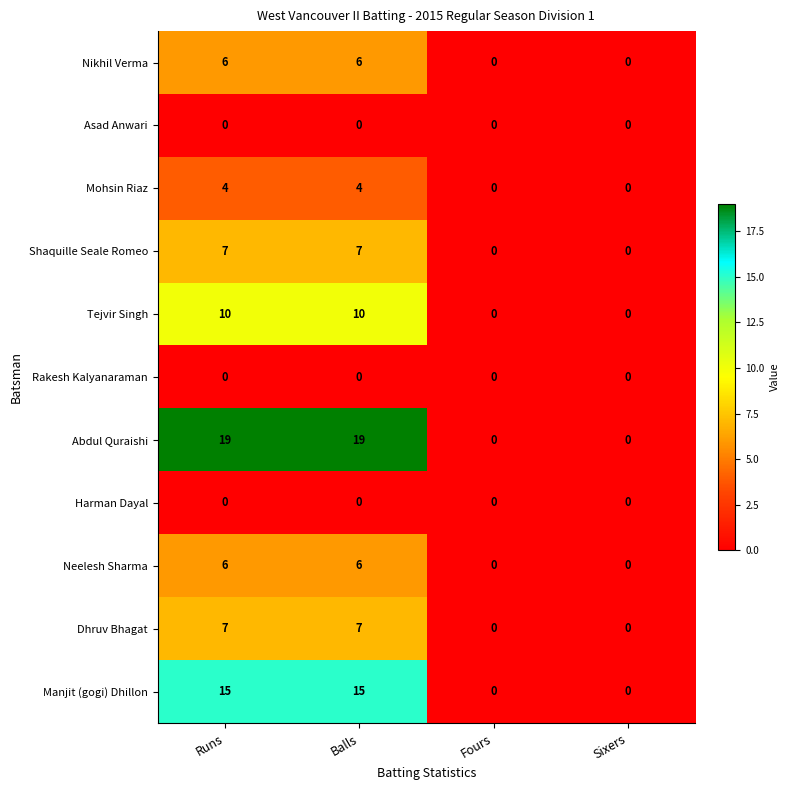

Is it true that Neelesh Sharma equals -3 at Sixers?

False